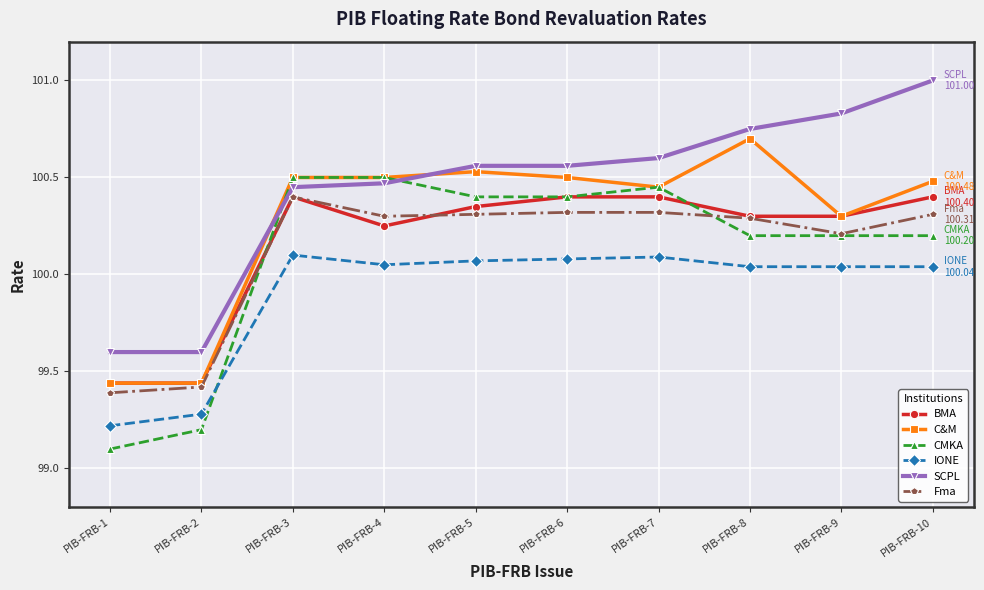

At which category does the chart reach its minimum across all series?

PIB-FRB-1